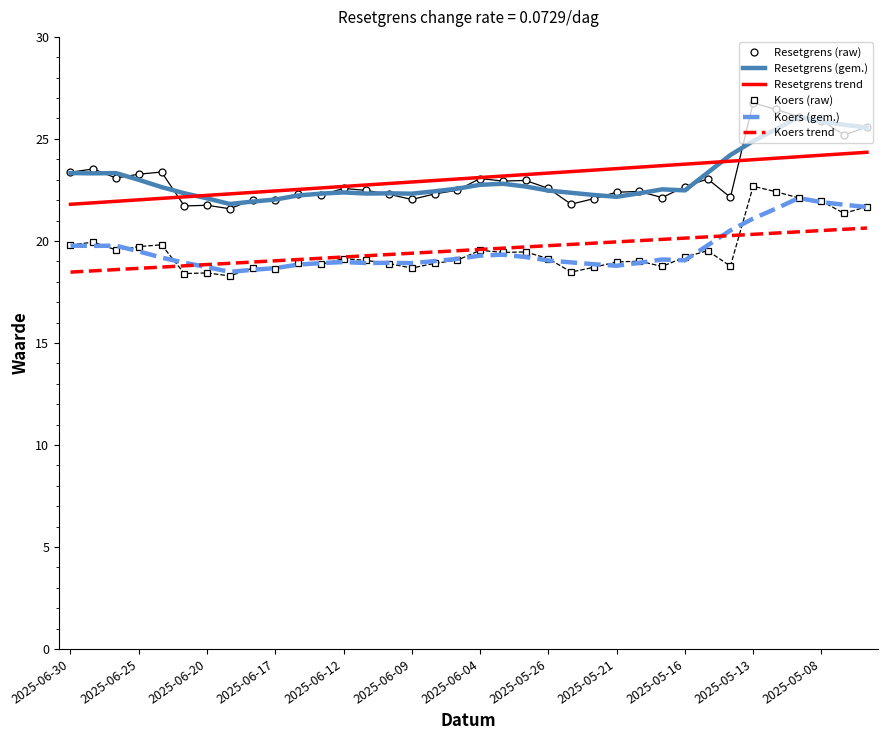

What is the minimum value for Resetgrens (gem.)?

21.8